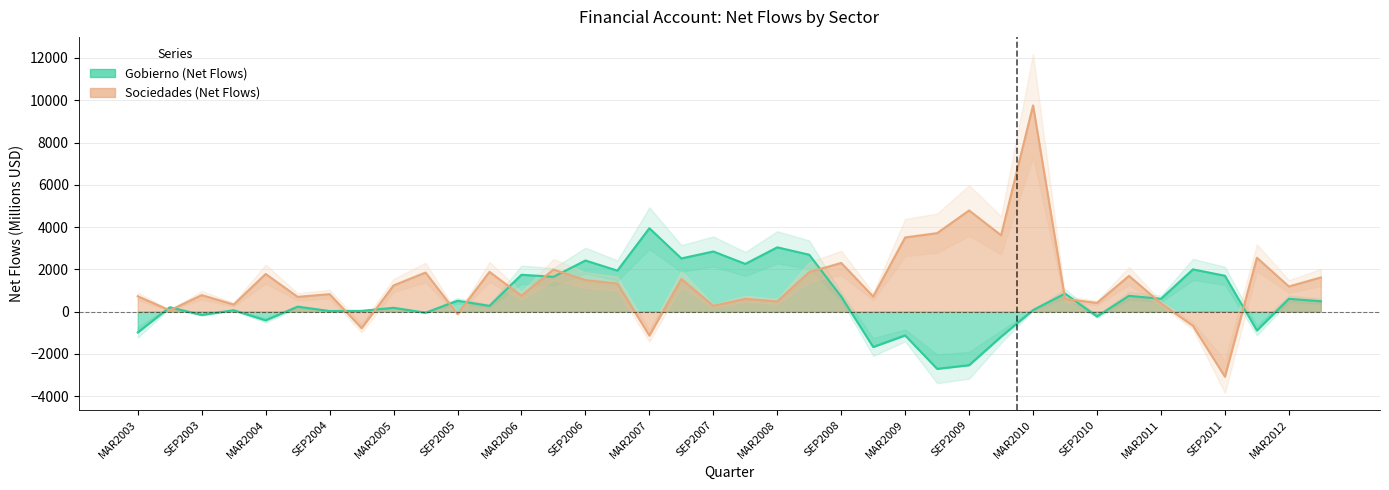

Reading left to right, extract all data points from this chart.

Gobierno (Flujos netos): MAR2003=-987.4	JUN2003=201.9	SEP2003=-159.8	DIC2003=62.2	MAR2004=-416.1	JUN2004=231.1	SEP2004=25.1	DIC2004=33.2	MAR2005=177.5	JUN2005=-53.4	SEP2005=511.5	DIC2005=269.4	MAR2006=1741.8	JUN2006=1643.3	SEP2006=2415.5	DIC2006=1937.2	MAR2007=3943.3	JUN2007=2514.0	SEP2007=2842.9	DIC2007=2255.0	MAR2008=3039.9	JUN2008=2688.0	SEP2008=708.3	DIC2008=-1677.0	MAR2009=-1129.6	JUN2009=-2712.0	SEP2009=-2538.7	DIC2009=-1188.2	MAR2010=71.2	JUN2010=851.1	SEP2010=-233.1	DIC2010=744.9	MAR2011=603.8	JUN2011=1995.5	SEP2011=1693.3	DIC2011=-894.7	MAR2012=603.3	JUN2012=488.2
Sociedades (Flujos netos): MAR2003=724.4	JUN2003=57.4	SEP2003=777.9	DIC2003=332.2	MAR2004=1777.9	JUN2004=695.1	SEP2004=824.1	DIC2004=-786.3	MAR2005=1235.1	JUN2005=1846.7	SEP2005=-117.1	DIC2005=1877.6	MAR2006=746.7	JUN2006=1987.5	SEP2006=1488.4	DIC2006=1326.0	MAR2007=-1137.2	JUN2007=1539.8	SEP2007=269.9	DIC2007=603.1	MAR2008=479.3	JUN2008=1868.4	SEP2008=2300.0	DIC2008=712.3	MAR2009=3505.4	JUN2009=3711.1	SEP2009=4784.2	DIC2009=3609.4	MAR2010=9756.6	JUN2010=599.7	SEP2010=408.3	DIC2010=1687.0	MAR2011=391.1	JUN2011=-675.9	SEP2011=-3084.1	DIC2011=2547.0	MAR2012=1186.7	JUN2012=1613.6